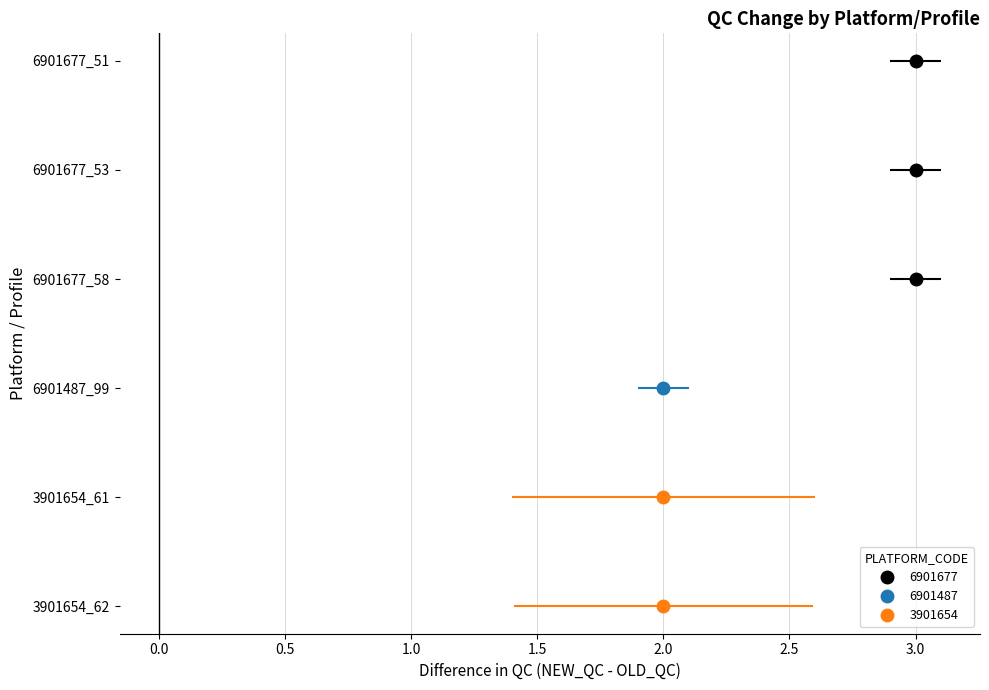

At which label does NEW_QC reach its peak?

6901677_51